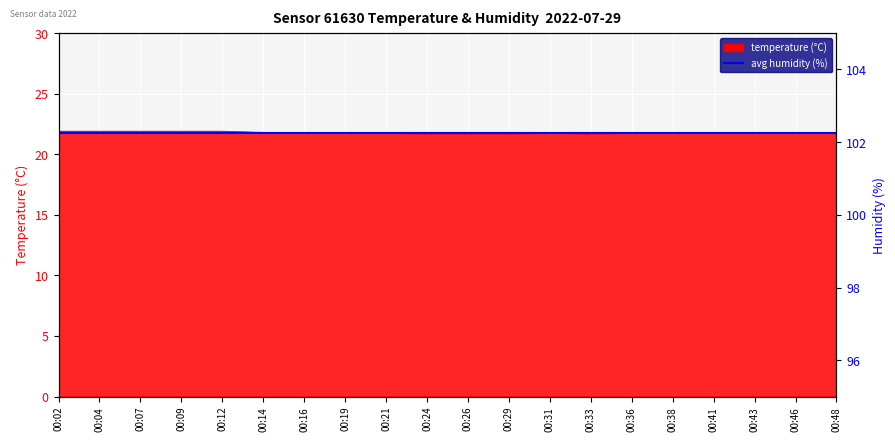

The chart shows a value of 38.9 at 00:29. True or false?

False